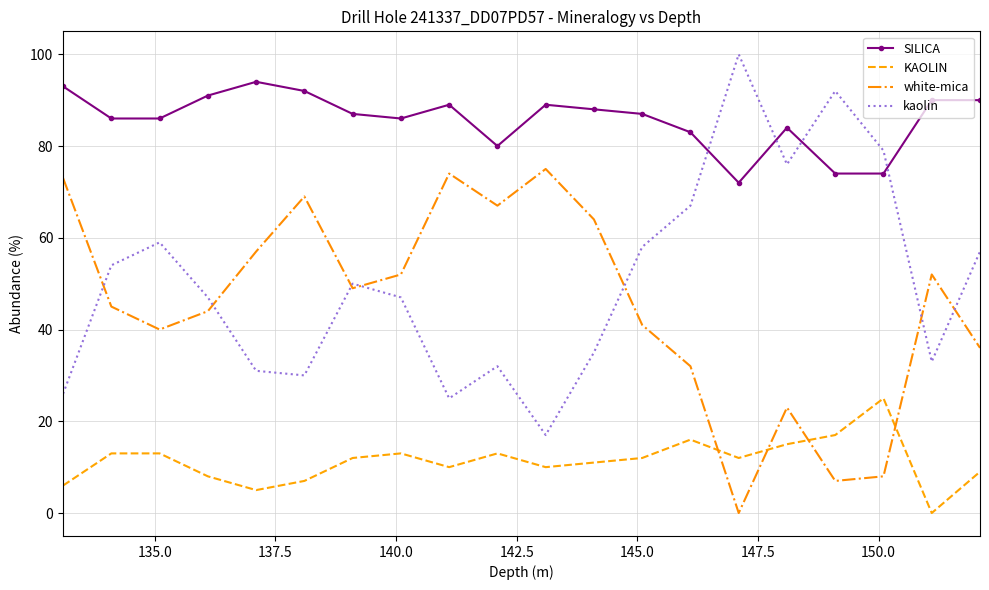

True or false: KAOLIN and SILICA cross at least once.

False